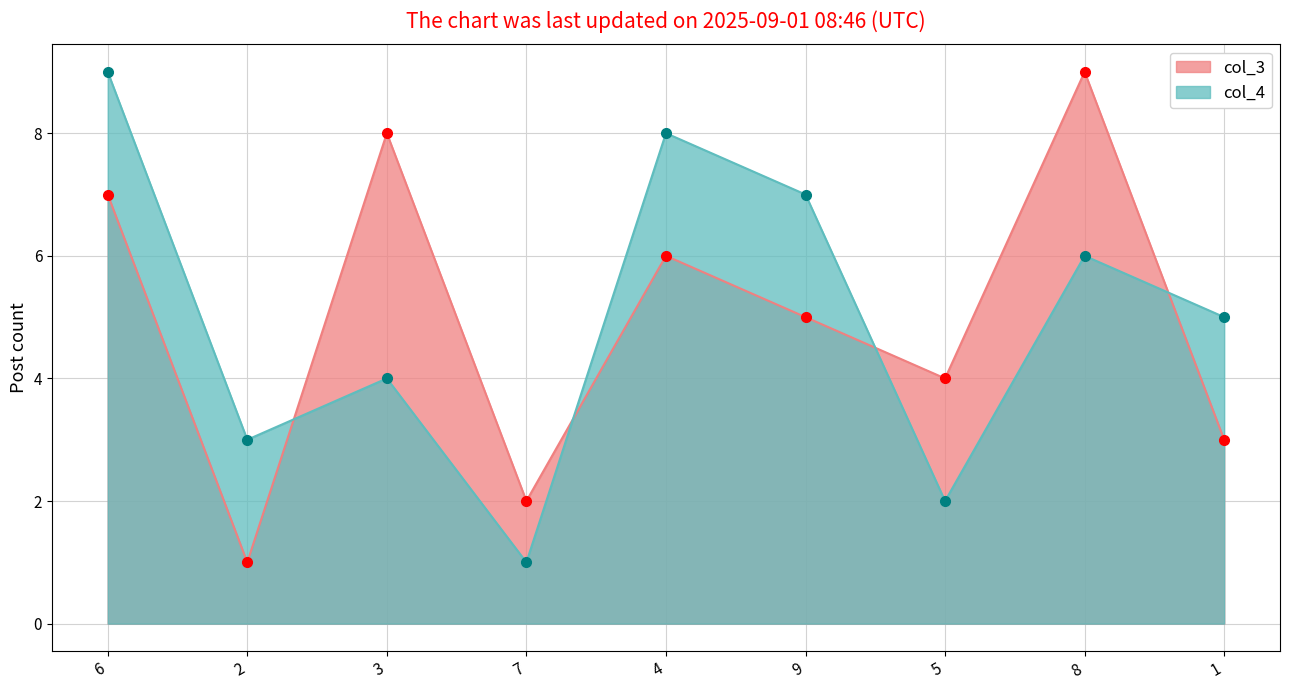

True or false: col_3 and col_4 cross at least once.

True